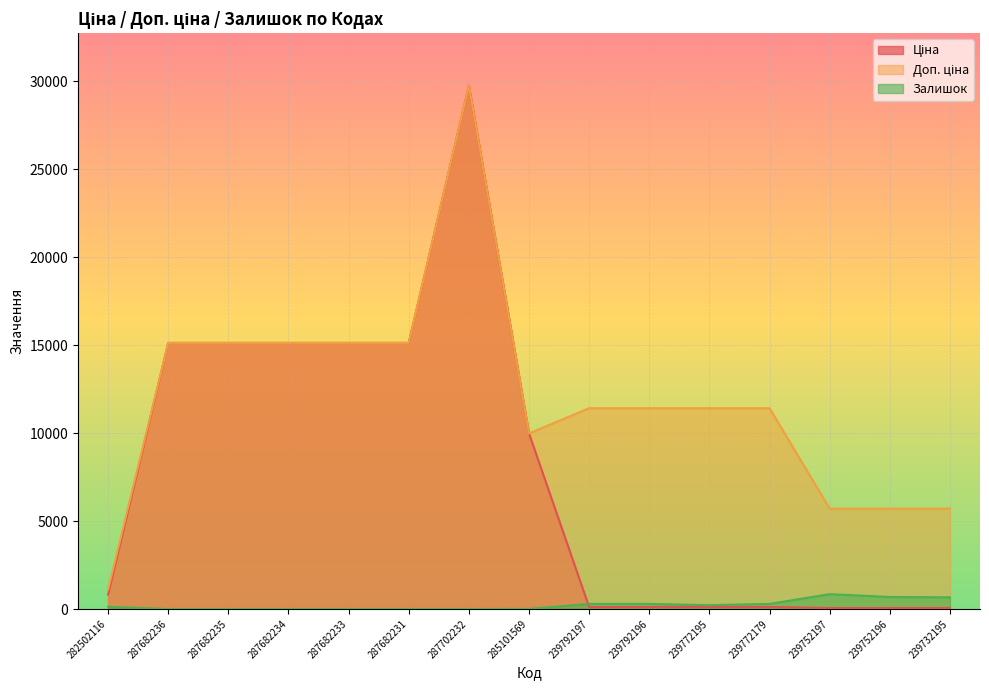

What is the difference between the Доп. ціна values at 239732195 and 287682235?

9415.0